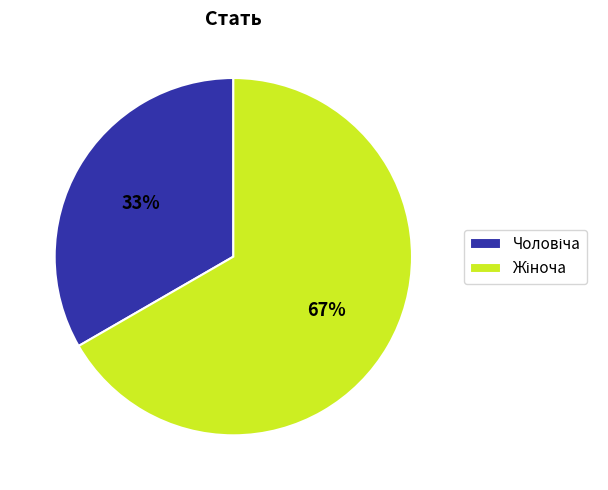

Is there any slice that represents more than half of the pie?

Yes